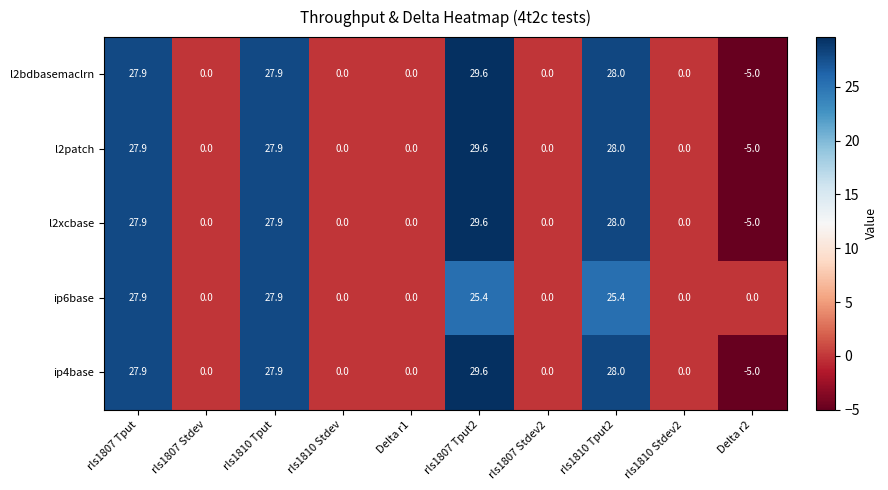

What is the difference between the highest and lowest values at rls1810 Tput2?

2.6